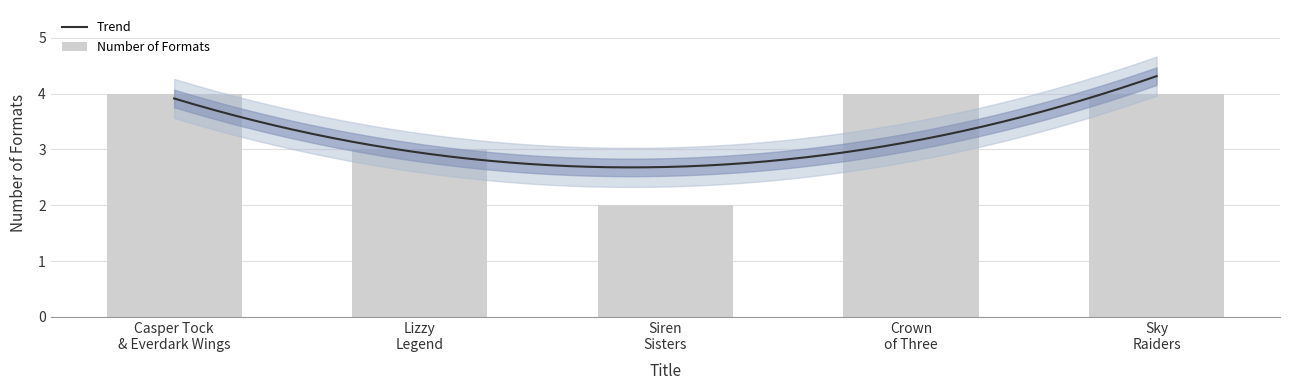

What is the difference between the maximum and minimum values?

2